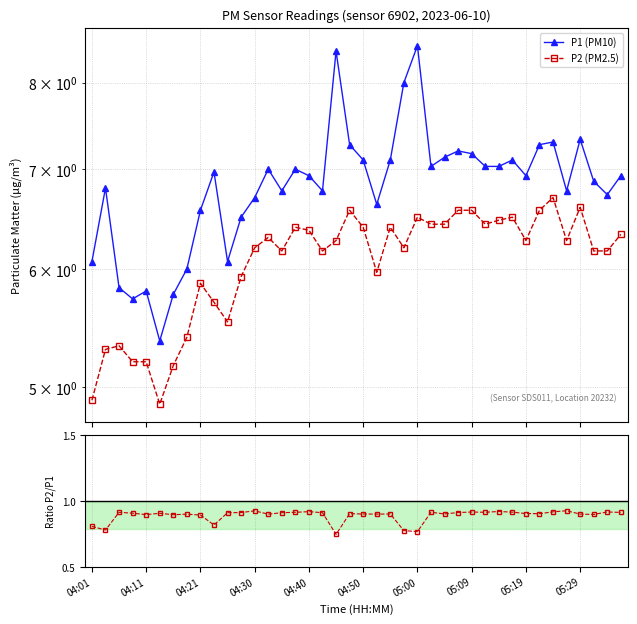

How many data points in P2 (PM2.5) are less than 6?

13